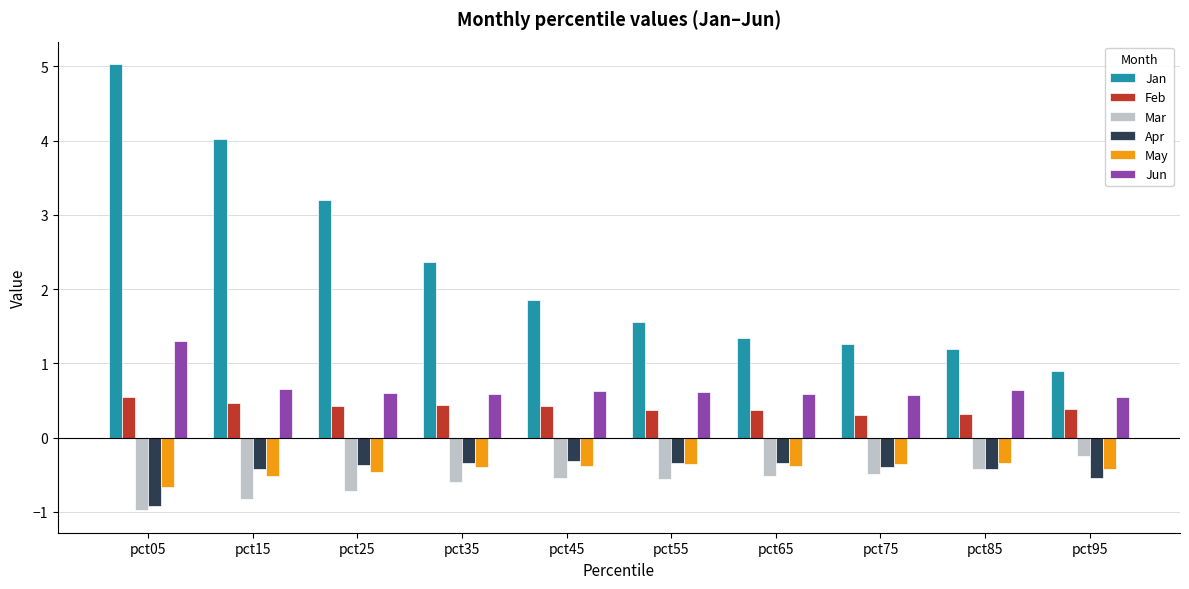

Is the value of Apr at pct85 greater than the value of Jun at pct75?

No